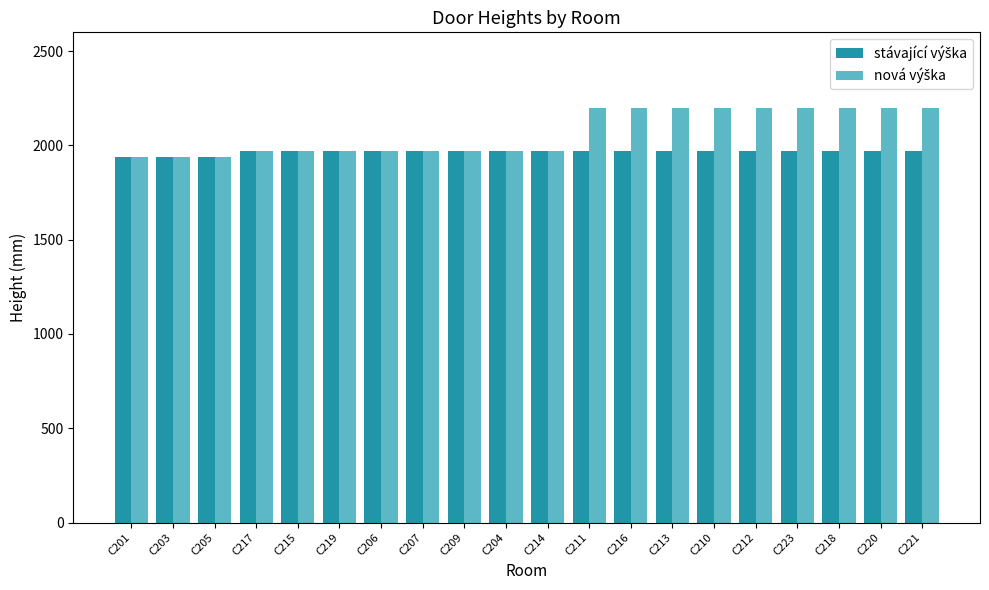

What is the minimum value shown in the chart?

1940